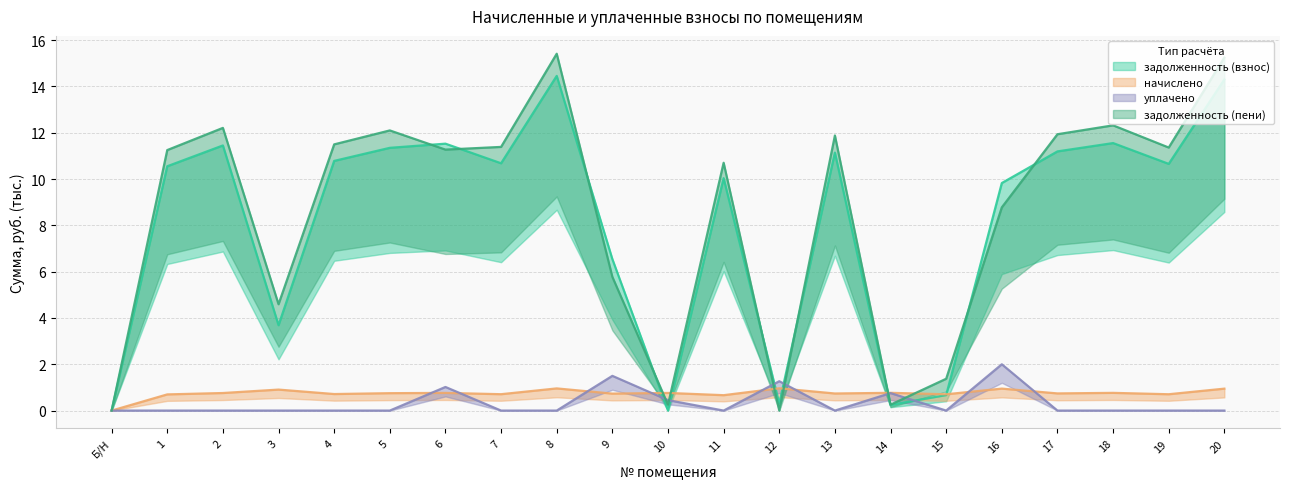

Reading left to right, list all the values displayed in this chart.

задолженность (взнос): Б/Н=0.0	1=10.6	2=11.5	3=3.7	4=10.8	5=11.4	6=11.5	7=10.7	8=14.5	9=6.5	10=0.0	11=10.0	12=0.3	13=11.1	14=0.2	15=0.7	16=9.8	17=11.2	18=11.6	19=10.7	20=14.3
начислено: Б/Н=0.0	1=0.7	2=0.8	3=0.9	4=0.7	5=0.8	6=0.8	7=0.7	8=1.0	9=0.7	10=0.8	11=0.7	12=1.0	13=0.7	14=0.8	15=0.7	16=0.9	17=0.7	18=0.8	19=0.7	20=0.9
уплачено: Б/Н=0.0	1=0.0	2=0.0	3=0.0	4=0.0	5=0.0	6=1.0	7=0.0	8=0.0	9=1.5	10=0.5	11=0.0	12=1.3	13=0.0	14=0.8	15=0.0	16=2.0	17=0.0	18=0.0	19=0.0	20=0.0
задолженность (пени): Б/Н=0.0	1=11.3	2=12.2	3=4.6	4=11.5	5=12.1	6=11.3	7=11.4	8=15.4	9=5.8	10=0.3	11=10.7	12=0.0	13=11.9	14=0.3	15=1.4	16=8.8	17=11.9	18=12.3	19=11.4	20=15.3